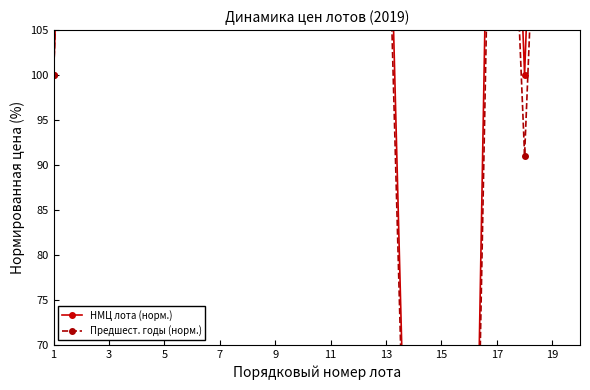

At which label is НМЦ лота (норм.) closest to 4261?

9